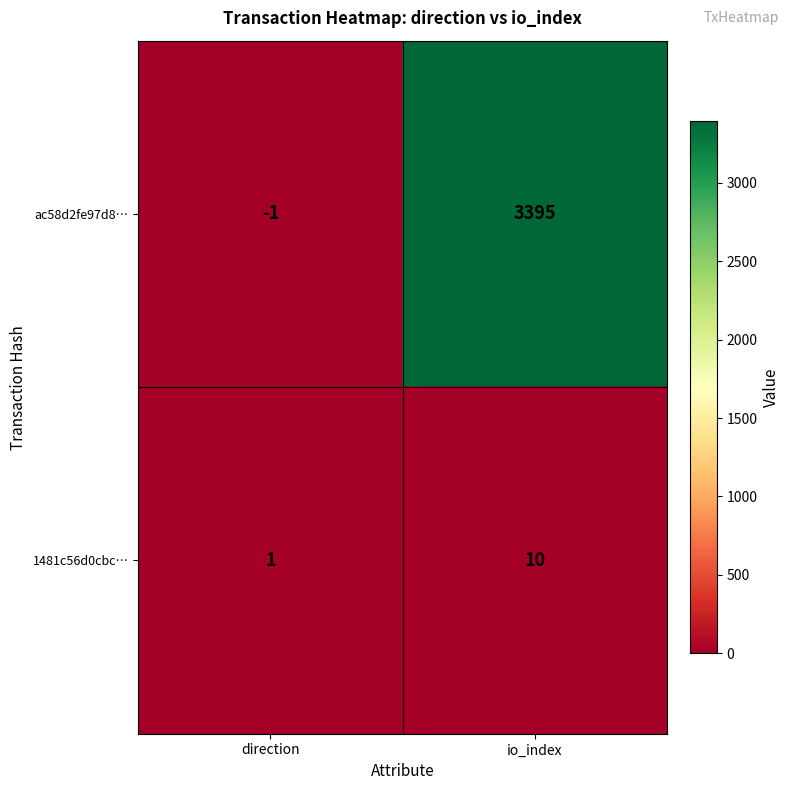

Where is 1481c56d0cbc… nearest to the value 5?

direction